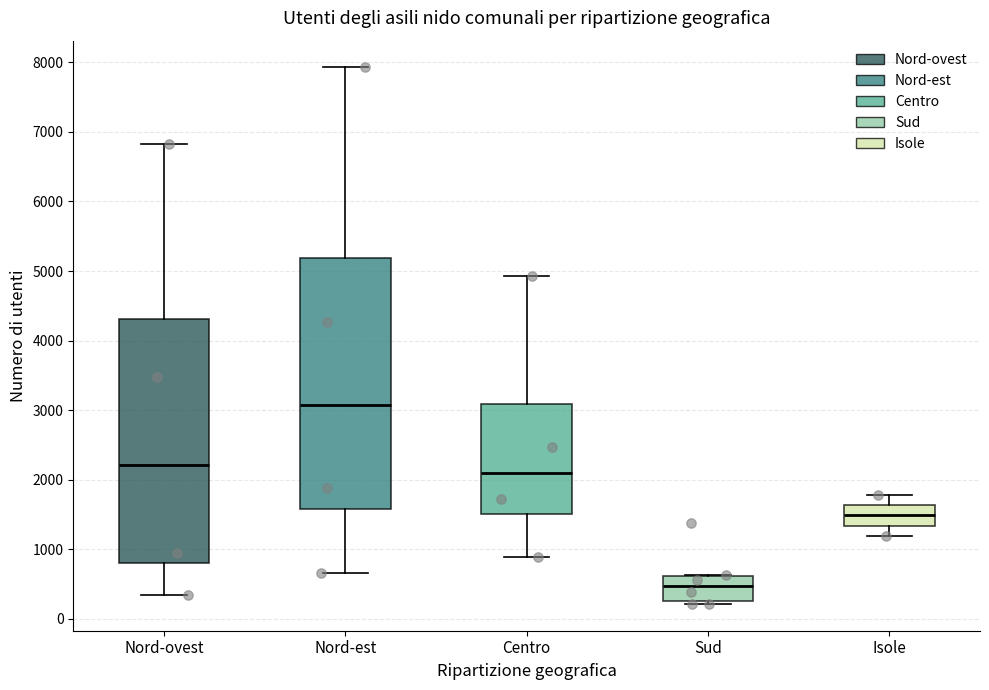

Which box has the highest median line?

Nord-est